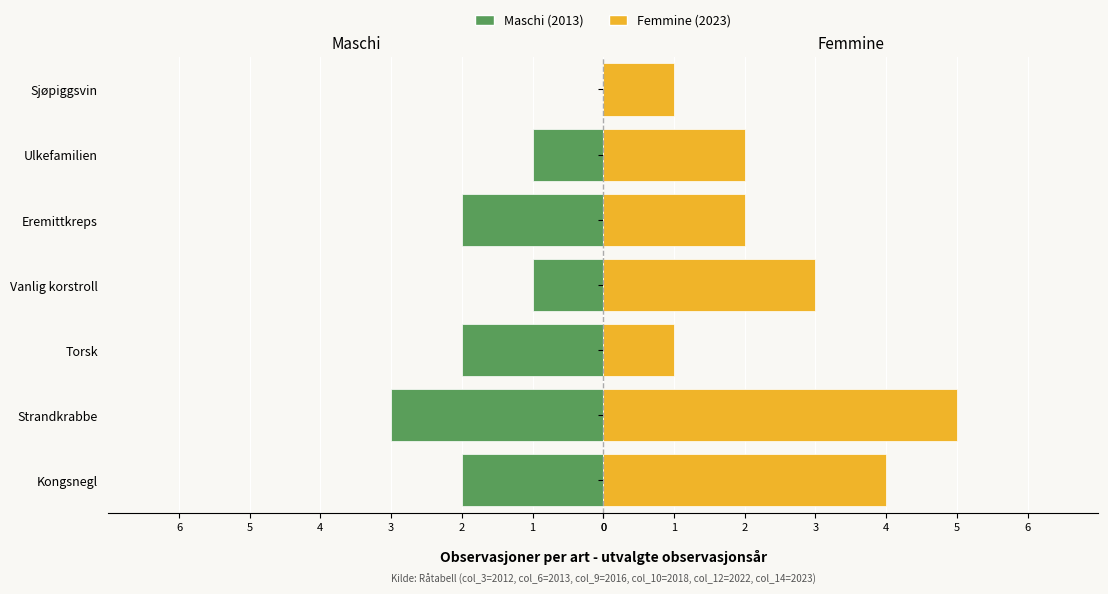

What is the maximum value for Femmine (2023)?

5